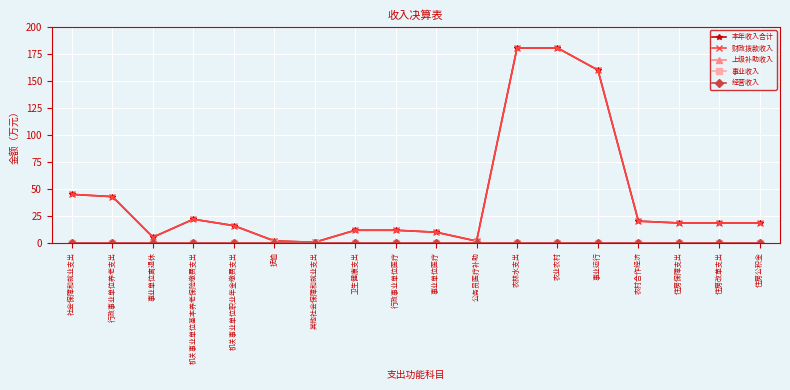

Reading right to left, what are all the values shown in this chart?

本年收入合计: 18.3	18.3	18.3	20.0	160.0	180.5	180.5	1.5	9.8	11.6	11.6	0.4	1.6	15.8	21.8	5.1	42.7	44.8
财政拨款收入: 18.3	18.3	18.3	20.0	160.0	180.5	180.5	1.5	9.8	11.6	11.6	0.4	1.6	15.8	21.8	5.1	42.7	44.8
上级补助收入: 0.0	0.0	0.0	0.0	0.0	0.0	0.0	0.0	0.0	0.0	0.0	0.0	0.0	0.0	0.0	0.0	0.0	0.0
事业收入: 0.0	0.0	0.0	0.0	0.0	0.0	0.0	0.0	0.0	0.0	0.0	0.0	0.0	0.0	0.0	0.0	0.0	0.0
经营收入: 0.0	0.0	0.0	0.0	0.0	0.0	0.0	0.0	0.0	0.0	0.0	0.0	0.0	0.0	0.0	0.0	0.0	0.0